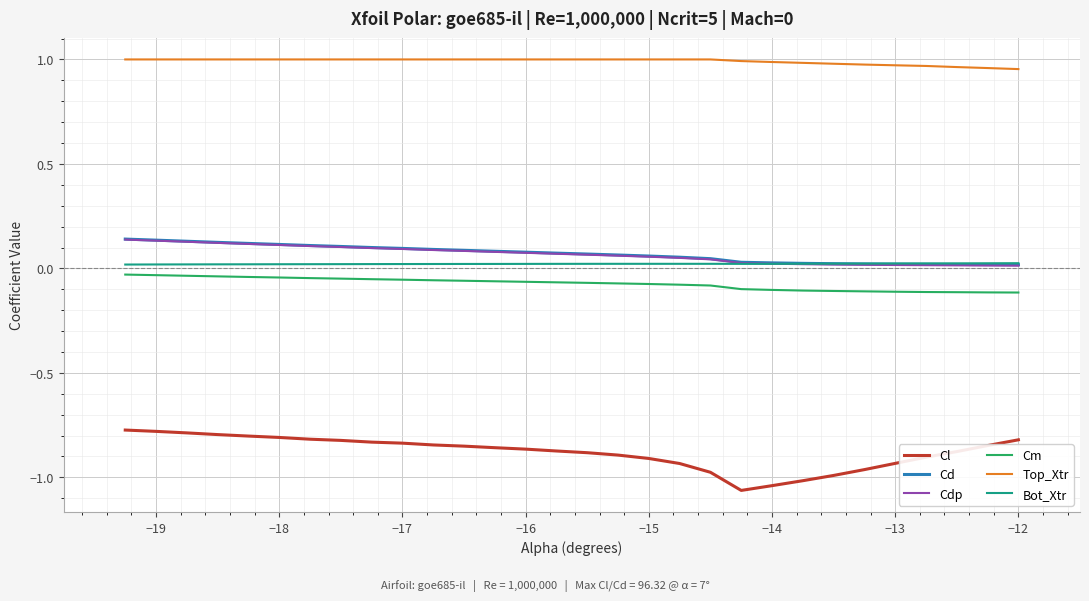

Which series has the largest range (max minus min)?

Cl